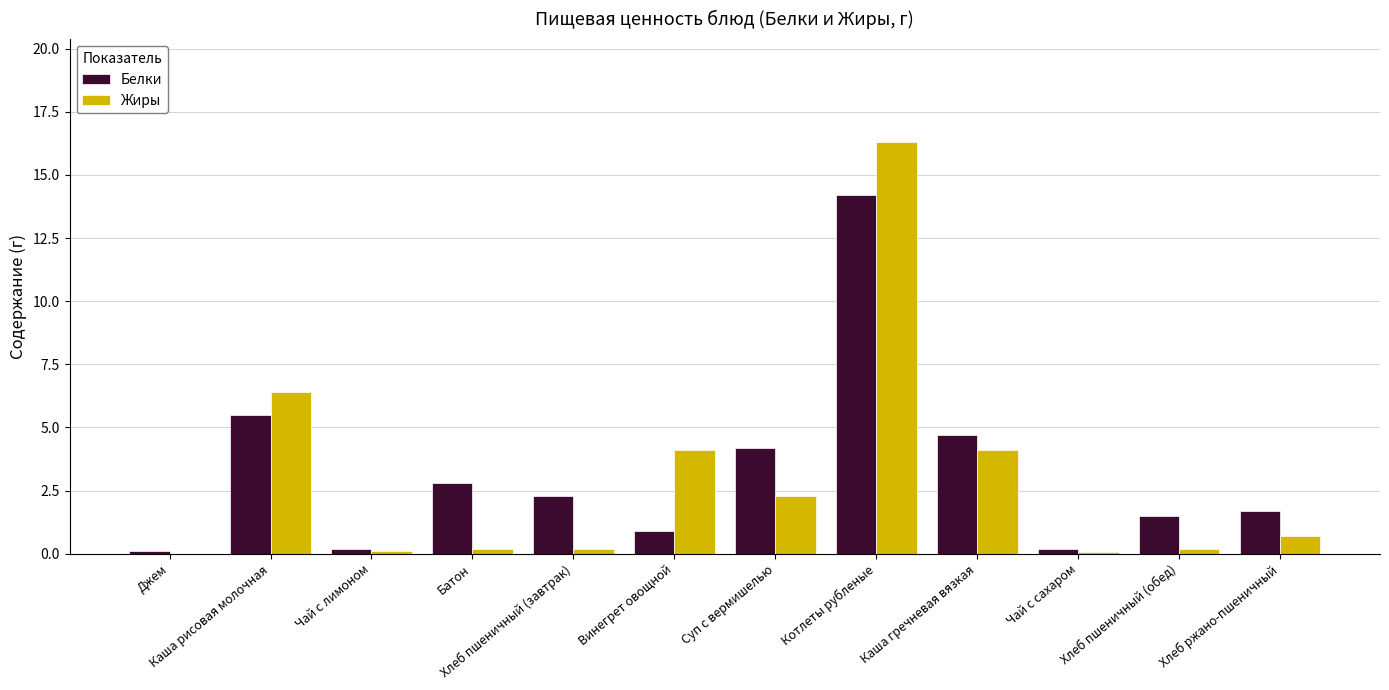

At which label does Белки first exceed 2?

Каша рисовая молочная